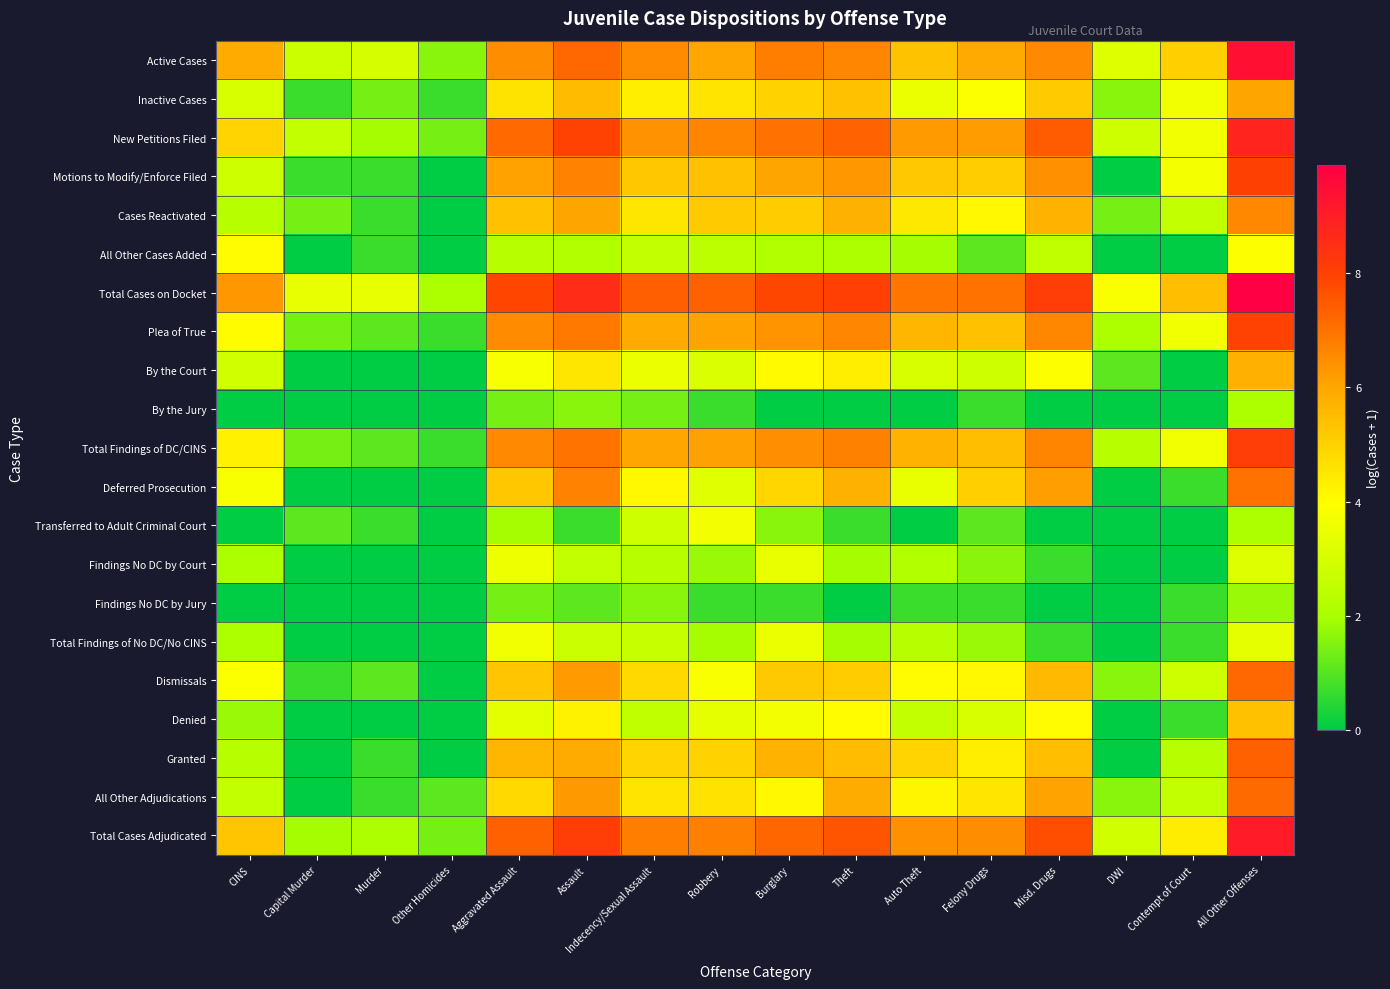

Reading left to right, extract all data points from this chart.

Active Cases: CINS=5.9	Capital Murder=2.8	Murder=3.0	Other Homicides=1.6	Aggravated Assault=6.5	Assault=7.2	Indecency/Sexual Assault=6.5	Robbery=6.0	Burglary=6.8	Theft=6.6	Auto Theft=5.4	Felony Drugs=5.9	Misd. Drugs=6.6	DWI=3.2	Contempt of Court=5.1	All Other Offenses=9.4
Inactive Cases: CINS=3.0	Capital Murder=0.7	Murder=1.4	Other Homicides=0.7	Aggravated Assault=4.6	Assault=5.5	Indecency/Sexual Assault=4.3	Robbery=4.6	Burglary=5.0	Theft=5.4	Auto Theft=3.5	Felony Drugs=3.9	Misd. Drugs=5.2	DWI=1.6	Contempt of Court=3.6	All Other Offenses=6.0
New Petitions Filed: CINS=5.0	Capital Murder=2.6	Murder=1.9	Other Homicides=1.4	Aggravated Assault=7.2	Assault=8.0	Indecency/Sexual Assault=6.4	Robbery=6.6	Burglary=7.0	Theft=7.3	Auto Theft=6.2	Felony Drugs=6.2	Misd. Drugs=7.4	DWI=2.8	Contempt of Court=3.7	All Other Offenses=8.8
Motions to Modify/Enforce Filed: CINS=2.8	Capital Murder=0.7	Murder=0.7	Other Homicides=0.0	Aggravated Assault=6.1	Assault=6.7	Indecency/Sexual Assault=5.2	Robbery=5.4	Burglary=6.0	Theft=6.3	Auto Theft=5.2	Felony Drugs=5.1	Misd. Drugs=6.4	DWI=0.0	Contempt of Court=3.7	All Other Offenses=8.0
Cases Reactivated: CINS=2.3	Capital Murder=1.4	Murder=0.7	Other Homicides=0.0	Aggravated Assault=5.4	Assault=6.0	Indecency/Sexual Assault=4.5	Robbery=5.2	Burglary=5.1	Theft=5.7	Auto Theft=4.5	Felony Drugs=4.1	Misd. Drugs=5.7	DWI=1.4	Contempt of Court=2.6	All Other Offenses=6.6
All Other Cases Added: CINS=4.0	Capital Murder=0.0	Murder=0.7	Other Homicides=0.0	Aggravated Assault=2.3	Assault=2.2	Indecency/Sexual Assault=2.6	Robbery=2.4	Burglary=2.2	Theft=2.1	Auto Theft=1.9	Felony Drugs=1.1	Misd. Drugs=2.5	DWI=0.0	Contempt of Court=0.0	All Other Offenses=3.9
Total Cases on Docket: CINS=6.3	Capital Murder=3.4	Murder=3.4	Other Homicides=2.1	Aggravated Assault=7.9	Assault=8.6	Indecency/Sexual Assault=7.4	Robbery=7.4	Burglary=7.9	Theft=8.0	Auto Theft=6.9	Felony Drugs=7.0	Misd. Drugs=8.1	DWI=3.8	Contempt of Court=5.5	All Other Offenses=9.9
Plea of True: CINS=4.0	Capital Murder=1.4	Murder=1.1	Other Homicides=0.7	Aggravated Assault=6.5	Assault=6.9	Indecency/Sexual Assault=5.9	Robbery=6.0	Burglary=6.4	Theft=6.6	Auto Theft=5.7	Felony Drugs=5.4	Misd. Drugs=6.6	DWI=2.1	Contempt of Court=3.7	All Other Offenses=8.0
By the Court: CINS=2.9	Capital Murder=0.0	Murder=0.0	Other Homicides=0.0	Aggravated Assault=3.8	Assault=4.5	Indecency/Sexual Assault=3.5	Robbery=3.1	Burglary=4.1	Theft=4.3	Auto Theft=3.0	Felony Drugs=2.8	Misd. Drugs=3.9	DWI=1.1	Contempt of Court=0.0	All Other Offenses=5.8
By the Jury: CINS=0.0	Capital Murder=0.0	Murder=0.0	Other Homicides=0.0	Aggravated Assault=1.4	Assault=1.6	Indecency/Sexual Assault=1.4	Robbery=0.7	Burglary=0.0	Theft=0.0	Auto Theft=0.0	Felony Drugs=0.7	Misd. Drugs=0.0	DWI=0.0	Contempt of Court=0.0	All Other Offenses=2.1
Total Findings of DC/CINS: CINS=4.3	Capital Murder=1.4	Murder=1.1	Other Homicides=0.7	Aggravated Assault=6.6	Assault=7.0	Indecency/Sexual Assault=6.0	Robbery=6.1	Burglary=6.5	Theft=6.7	Auto Theft=5.7	Felony Drugs=5.5	Misd. Drugs=6.7	DWI=2.3	Contempt of Court=3.7	All Other Offenses=8.1
Deferred Prosecution: CINS=3.8	Capital Murder=0.0	Murder=0.0	Other Homicides=0.0	Aggravated Assault=5.2	Assault=6.7	Indecency/Sexual Assault=4.1	Robbery=3.3	Burglary=4.9	Theft=5.8	Auto Theft=3.5	Felony Drugs=5.1	Misd. Drugs=6.2	DWI=0.0	Contempt of Court=0.7	All Other Offenses=7.0
Transferred to Adult Criminal Court: CINS=0.0	Capital Murder=1.1	Murder=0.7	Other Homicides=0.0	Aggravated Assault=1.9	Assault=0.7	Indecency/Sexual Assault=2.8	Robbery=3.7	Burglary=1.6	Theft=0.7	Auto Theft=0.0	Felony Drugs=1.1	Misd. Drugs=0.0	DWI=0.0	Contempt of Court=0.0	All Other Offenses=2.1
Findings No DC by Court: CINS=2.1	Capital Murder=0.0	Murder=0.0	Other Homicides=0.0	Aggravated Assault=3.6	Assault=2.6	Indecency/Sexual Assault=2.3	Robbery=1.8	Burglary=3.5	Theft=1.9	Auto Theft=2.2	Felony Drugs=1.6	Misd. Drugs=0.7	DWI=0.0	Contempt of Court=0.0	All Other Offenses=3.2
Findings No DC by Jury: CINS=0.0	Capital Murder=0.0	Murder=0.0	Other Homicides=0.0	Aggravated Assault=1.4	Assault=1.1	Indecency/Sexual Assault=1.6	Robbery=0.7	Burglary=0.7	Theft=0.0	Auto Theft=0.7	Felony Drugs=0.7	Misd. Drugs=0.0	DWI=0.0	Contempt of Court=0.7	All Other Offenses=1.8
Total Findings of No DC/No CINS: CINS=2.1	Capital Murder=0.0	Murder=0.0	Other Homicides=0.0	Aggravated Assault=3.6	Assault=2.7	Indecency/Sexual Assault=2.6	Robbery=1.9	Burglary=3.5	Theft=1.9	Auto Theft=2.3	Felony Drugs=1.8	Misd. Drugs=0.7	DWI=0.0	Contempt of Court=0.7	All Other Offenses=3.4
Dismissals: CINS=3.9	Capital Murder=0.7	Murder=1.1	Other Homicides=0.0	Aggravated Assault=5.3	Assault=6.2	Indecency/Sexual Assault=4.8	Robbery=3.9	Burglary=5.2	Theft=5.1	Auto Theft=4.0	Felony Drugs=4.1	Misd. Drugs=5.6	DWI=1.6	Contempt of Court=2.8	All Other Offenses=7.2
Denied: CINS=1.8	Capital Murder=0.0	Murder=0.0	Other Homicides=0.0	Aggravated Assault=3.3	Assault=4.3	Indecency/Sexual Assault=2.5	Robbery=3.4	Burglary=3.7	Theft=4.0	Auto Theft=2.6	Felony Drugs=3.0	Misd. Drugs=4.0	DWI=0.0	Contempt of Court=0.7	All Other Offenses=5.4
Granted: CINS=2.3	Capital Murder=0.0	Murder=0.7	Other Homicides=0.0	Aggravated Assault=5.6	Assault=5.9	Indecency/Sexual Assault=4.9	Robbery=5.0	Burglary=5.7	Theft=5.5	Auto Theft=5.0	Felony Drugs=4.3	Misd. Drugs=5.5	DWI=0.0	Contempt of Court=2.3	All Other Offenses=7.4
All Other Adjudications: CINS=2.6	Capital Murder=0.0	Murder=0.7	Other Homicides=1.1	Aggravated Assault=4.8	Assault=6.3	Indecency/Sexual Assault=4.6	Robbery=4.6	Burglary=4.1	Theft=5.9	Auto Theft=4.2	Felony Drugs=4.5	Misd. Drugs=6.0	DWI=1.6	Contempt of Court=2.6	All Other Offenses=7.2
Total Cases Adjudicated: CINS=5.3	Capital Murder=1.9	Murder=2.1	Other Homicides=1.4	Aggravated Assault=7.4	Assault=8.1	Indecency/Sexual Assault=6.8	Robbery=6.7	Burglary=7.2	Theft=7.6	Auto Theft=6.4	Felony Drugs=6.5	Misd. Drugs=7.7	DWI=2.9	Contempt of Court=4.4	All Other Offenses=9.1